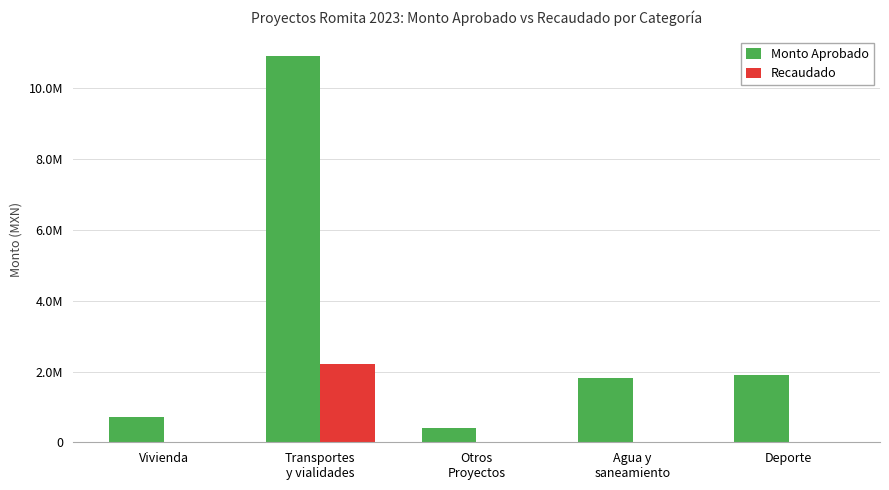

Where does the Monto Aprobado series first go above 1816377?

Transportes
y vialidades